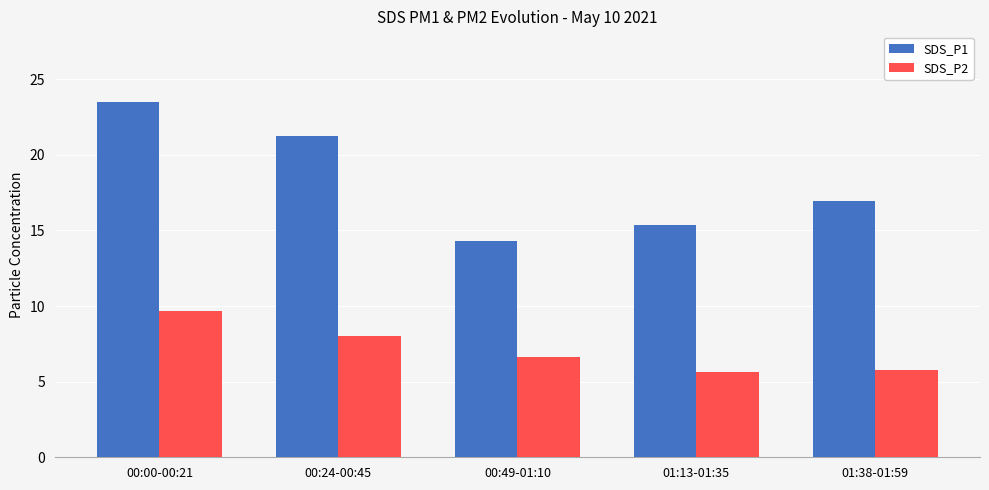

Rank the series at 01:13-01:35 from highest to lowest value.

SDS_P1, SDS_P2